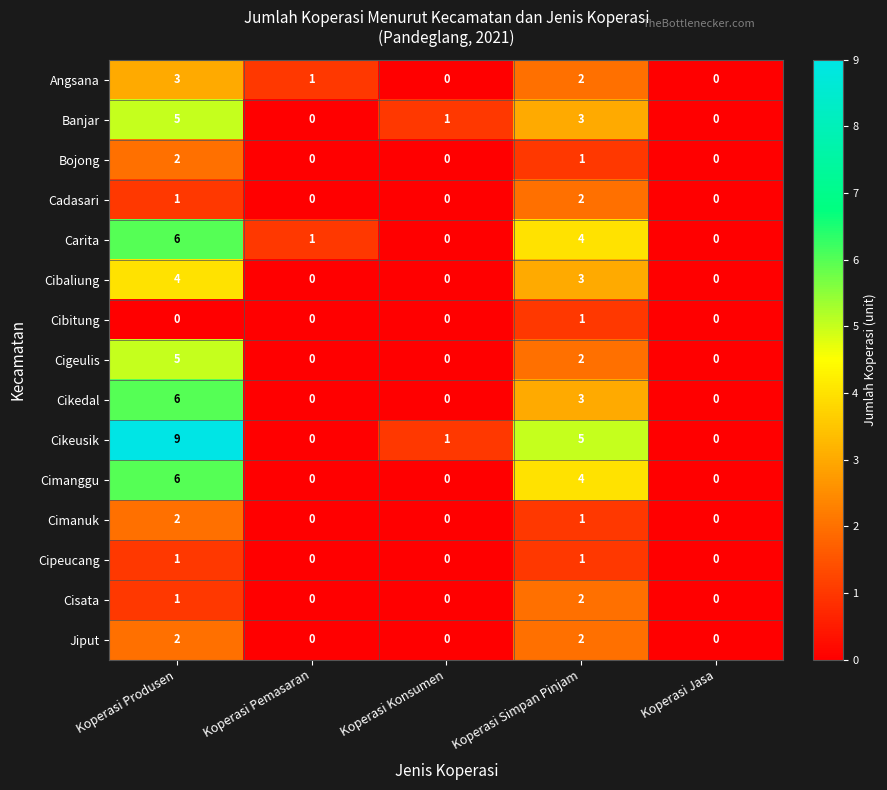

Which series changed the most between Koperasi Produsen and Koperasi Pemasaran?

Cikeusik